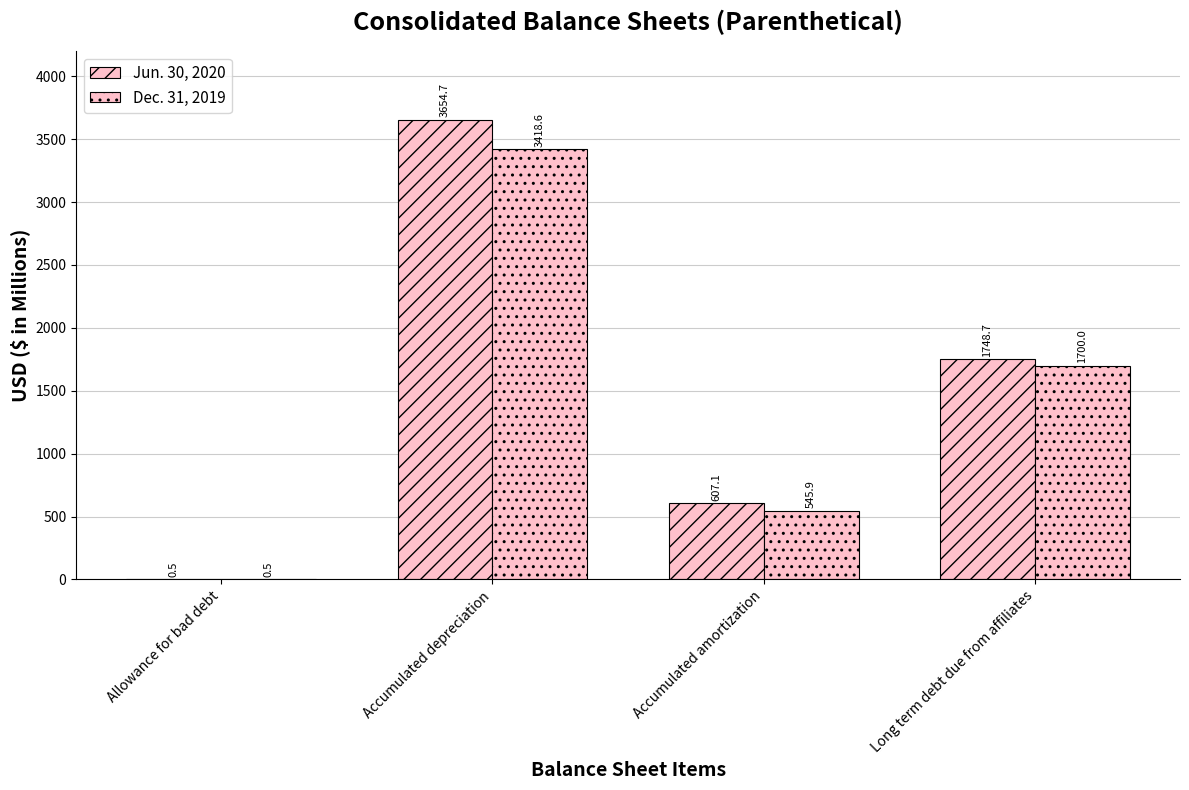

How many groups of bars are there?

4